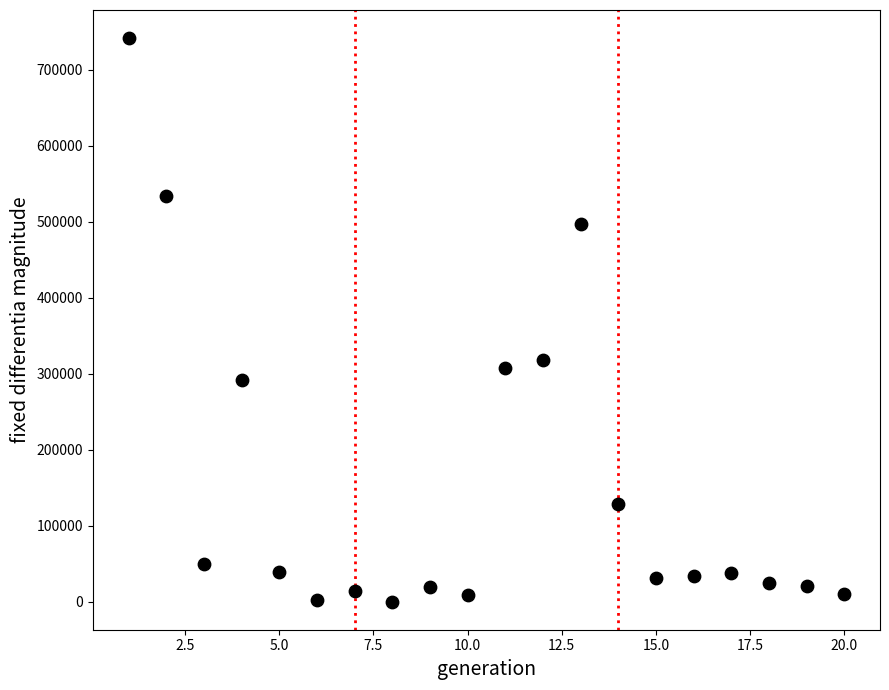

What is the range of Y values (max minus min)?

740768